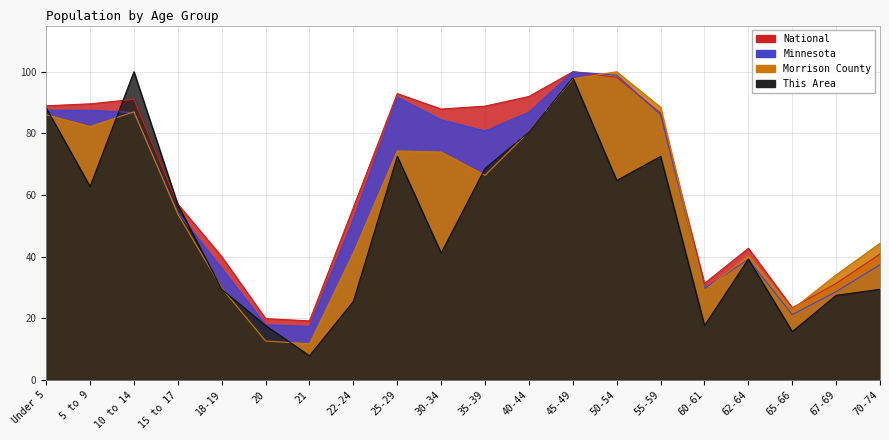

What is the difference between the maximum and minimum values in the This Area series?

92.2